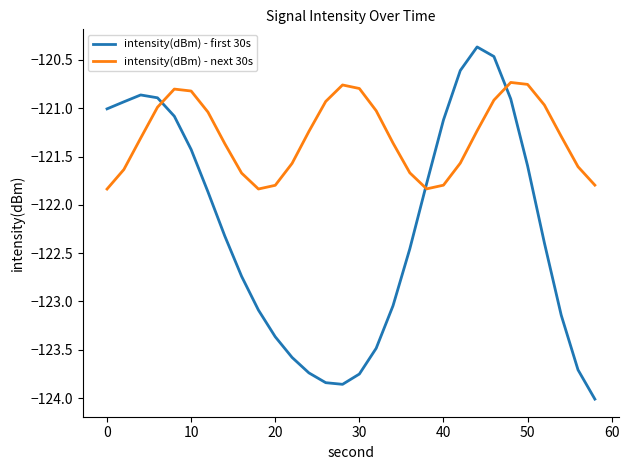

How many interior local peaks does the intensity(dBm) - first 30s series have?

2